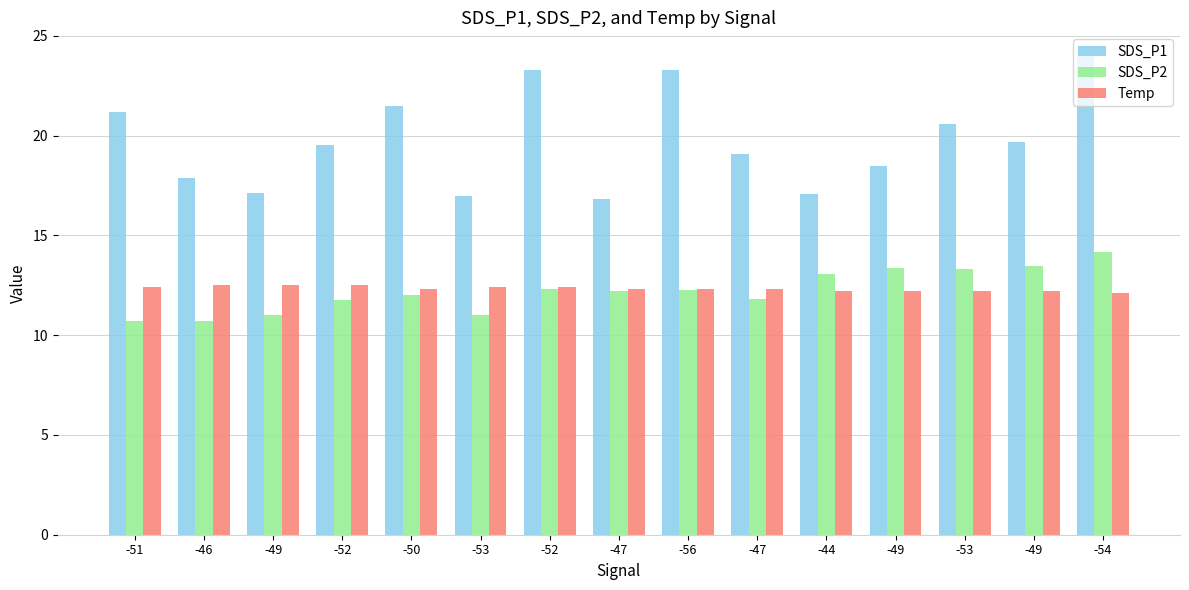

How many bars are there in total?

45